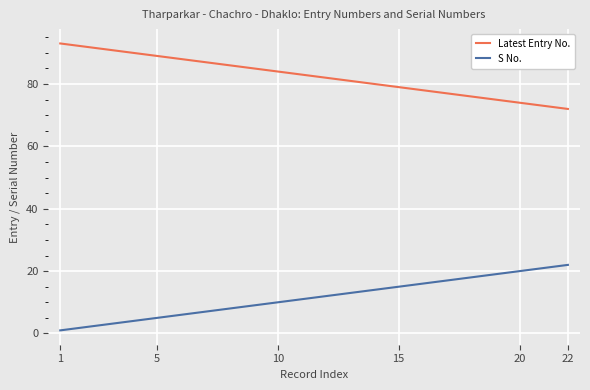

True or false: Latest Entry No. has more than 1 interior local peaks.

False